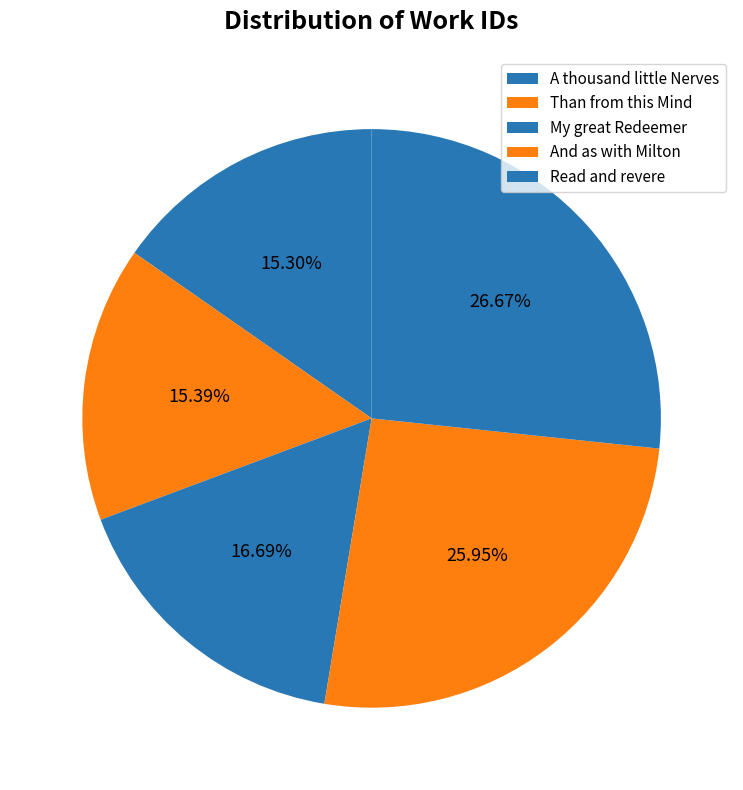

To the nearest percent, what is the combined percentage of Than from this Mind and My great Redeemer?

32%